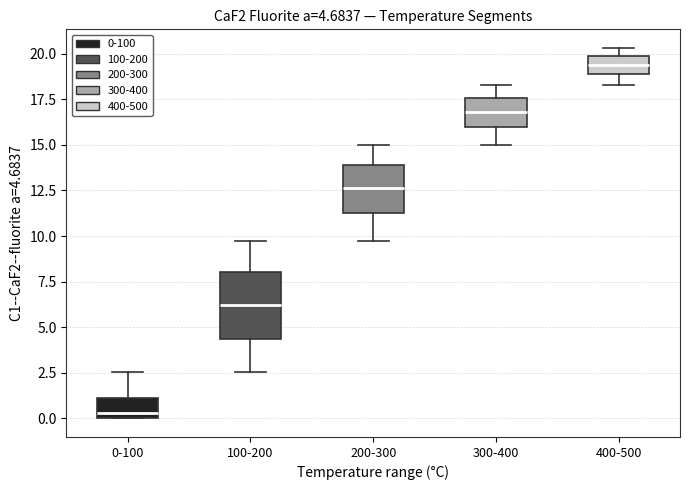

Which box is the tallest, from its lower edge to its upper edge?

100-200